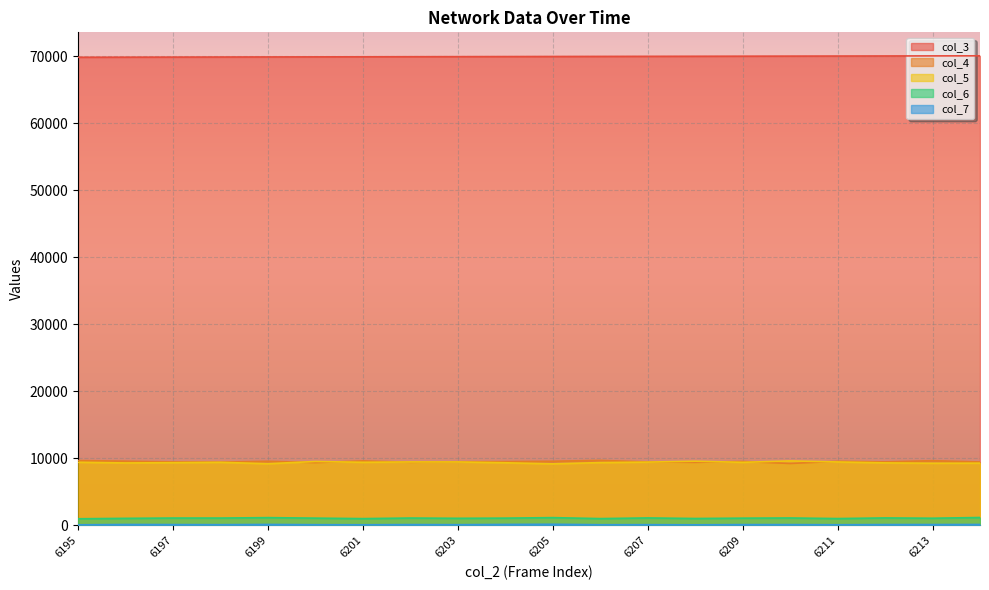

How many values in the col_5 series exceed 9433?

9